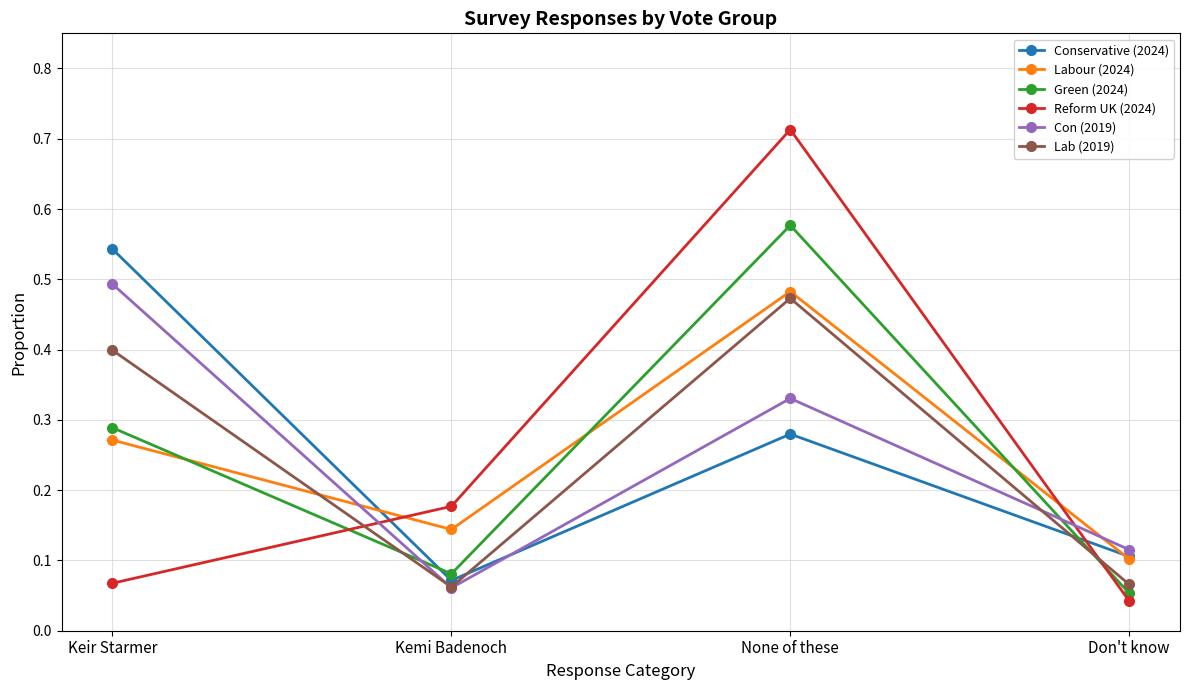

At which category is the sum across all series the highest?

None of these